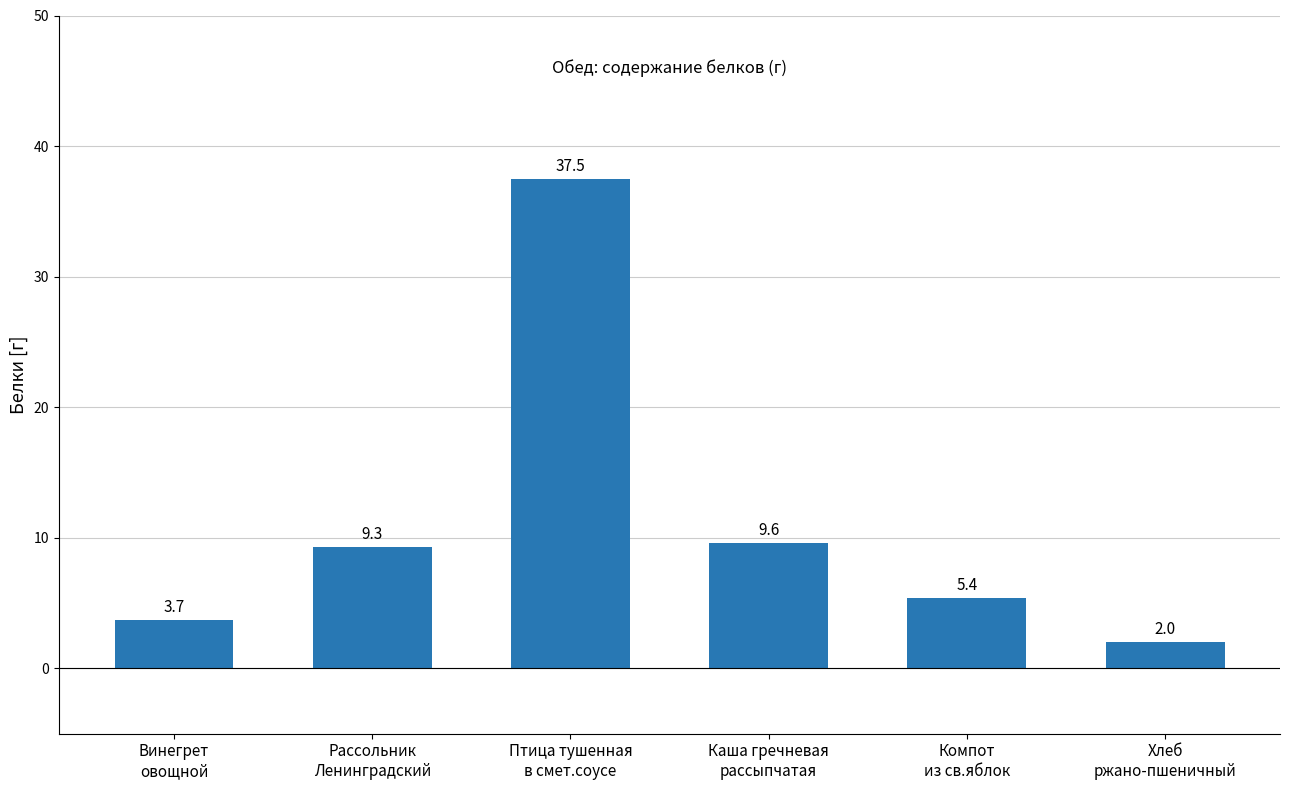

What is the difference between the values at Хлеб
ржано-пшеничный and Рассольник
Ленинградский?

7.3